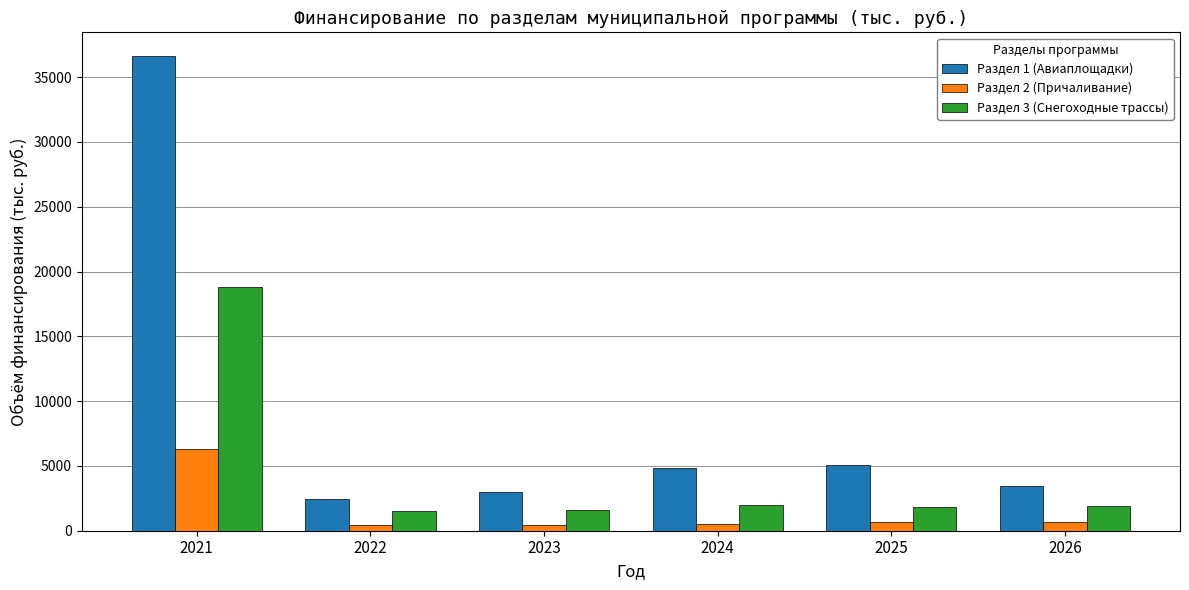

Which series has the largest range (max minus min)?

Раздел 1 (Авиаплощадки)